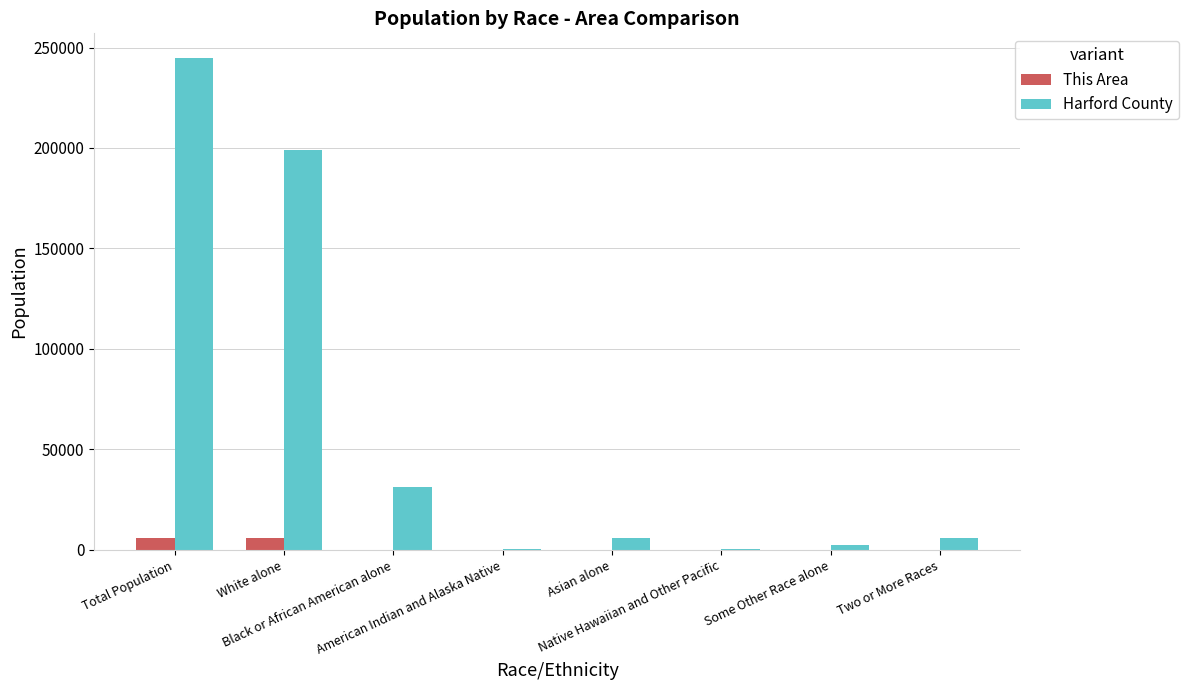

What is the maximum value for Harford County?

244826